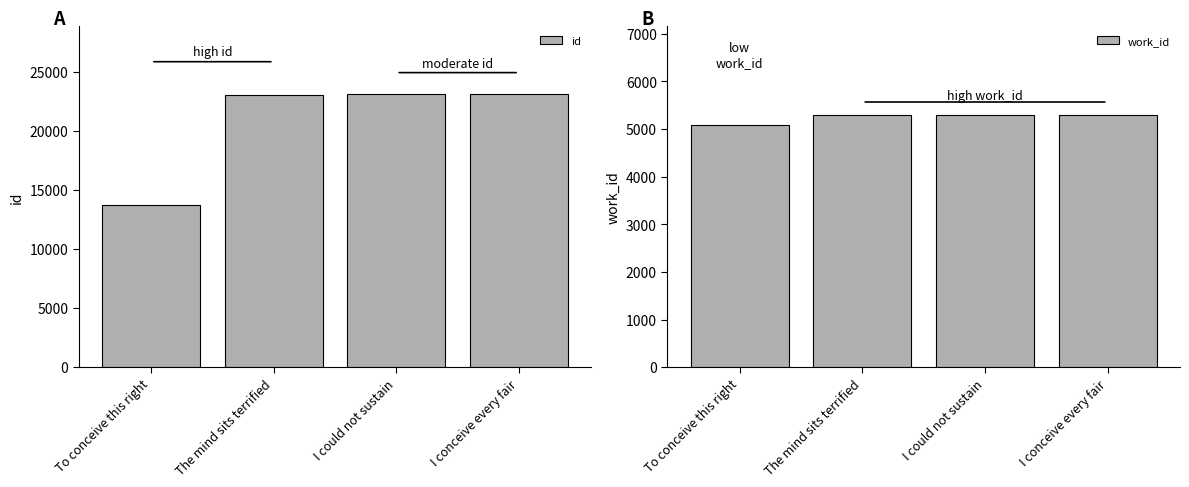

Which series changed the most between The mind sits terrified and I conceive every fair?

id